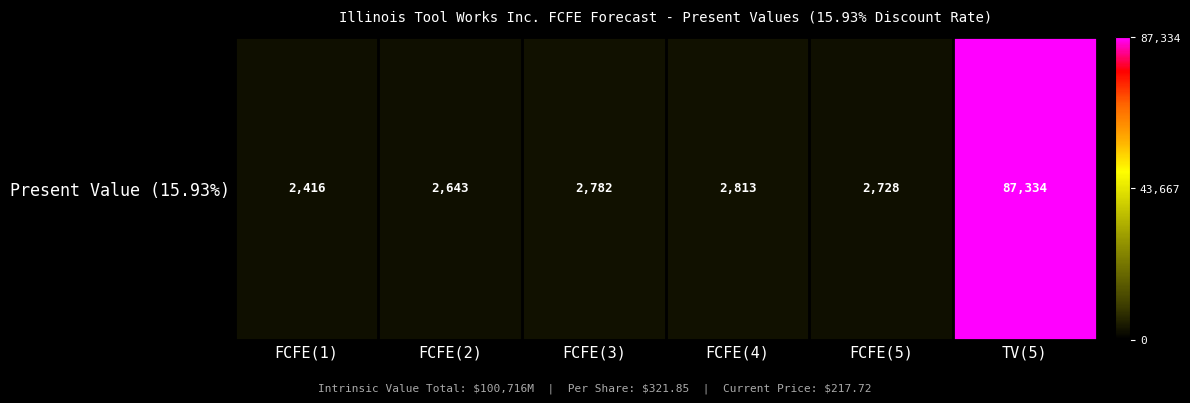

Where is the data nearest to the value 44875?

FCFE(4)